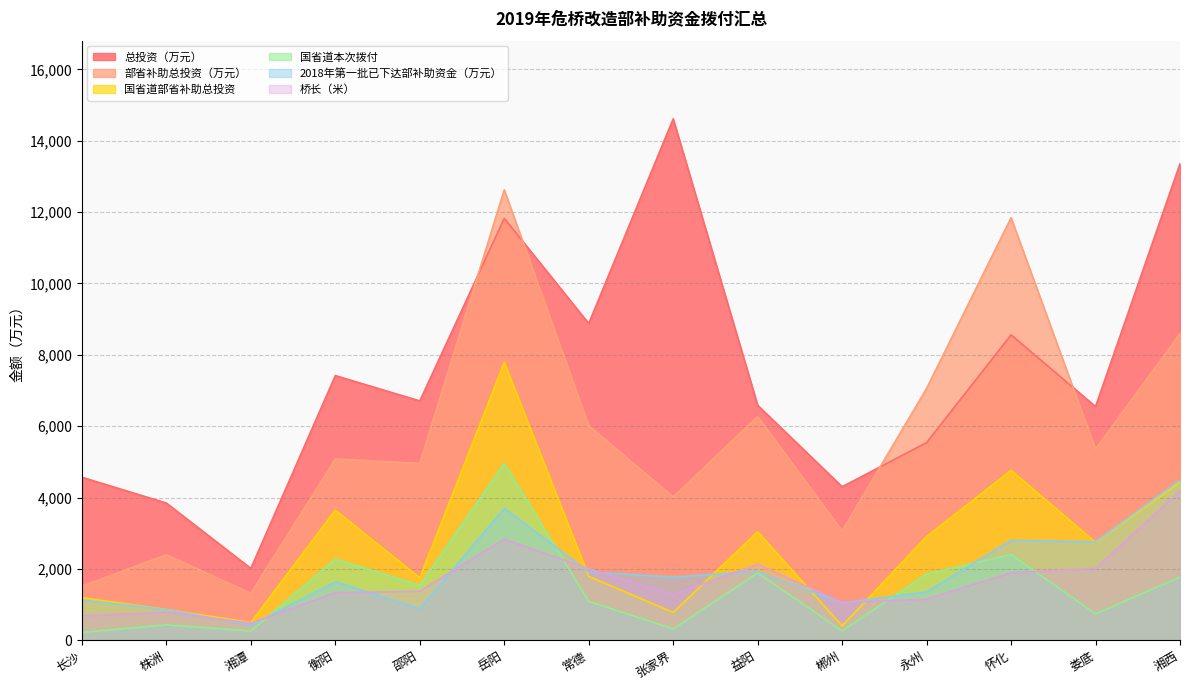

Reading right to left, transcribe all the data shown in this chart.

桥长（米）: 湘西=4180.2	娄底=2011.3	怀化=1893.5	永州=1153.7	郴州=1058.7	益阳=2126.5	张家界=1280.3	常德=2001.5	岳阳=2833.8	邵阳=1375.7	衡阳=1333.2	湘潭=479.8	株洲=783.8	长沙=681.4
总投资（万元）: 湘西=13354.0	娄底=6549.0	怀化=8558.0	永州=5538.0	郴州=4303.0	益阳=6585.0	张家界=14611.0	常德=8877.0	岳阳=11824.0	邵阳=6707.0	衡阳=7417.0	湘潭=2013.0	株洲=3845.0	长沙=4568.0
部省补助总投资（万元）: 湘西=8598.0	娄底=5354.0	怀化=11843.0	永州=7057.0	郴州=3064.0	益阳=6269.0	张家界=4017.0	常德=6012.0	岳阳=12624.0	邵阳=4957.0	衡阳=5080.0	湘潭=1318.0	株洲=2397.0	长沙=1512.0
2018年第一批已下达部补助资金（万元）: 湘西=4493.0	娄底=2758.0	怀化=2801.0	永州=1355.0	郴州=1048.0	益阳=1931.0	张家界=1771.0	常德=1916.0	岳阳=3697.0	邵阳=883.0	衡阳=1637.0	湘潭=421.0	株洲=861.0	长沙=1128.0
国省道部省补助总投资: 湘西=4428.0	娄底=2745.0	怀化=4763.0	永州=2906.0	郴州=404.0	益阳=3041.0	张家界=782.0	常德=1791.0	岳阳=7788.0	邵阳=1747.0	衡阳=3646.0	湘潭=498.0	株洲=863.0	长沙=1194.0
国省道本次拨付: 湘西=1767.0	娄底=741.0	怀化=2402.0	永州=1856.0	郴州=262.0	益阳=1889.0	张家界=317.0	常德=1091.0	岳阳=4951.0	邵阳=1541.0	衡阳=2274.0	湘潭=258.0	株洲=432.0	长沙=219.0